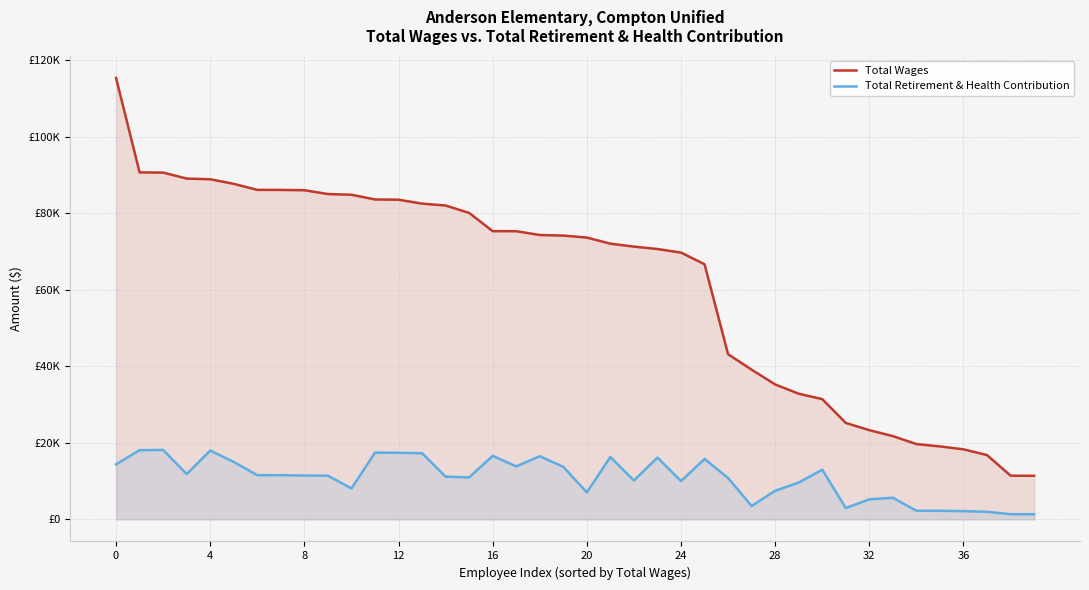

What is the difference between the maximum and minimum values in the Total Retirement & Health Contribution series?

16798